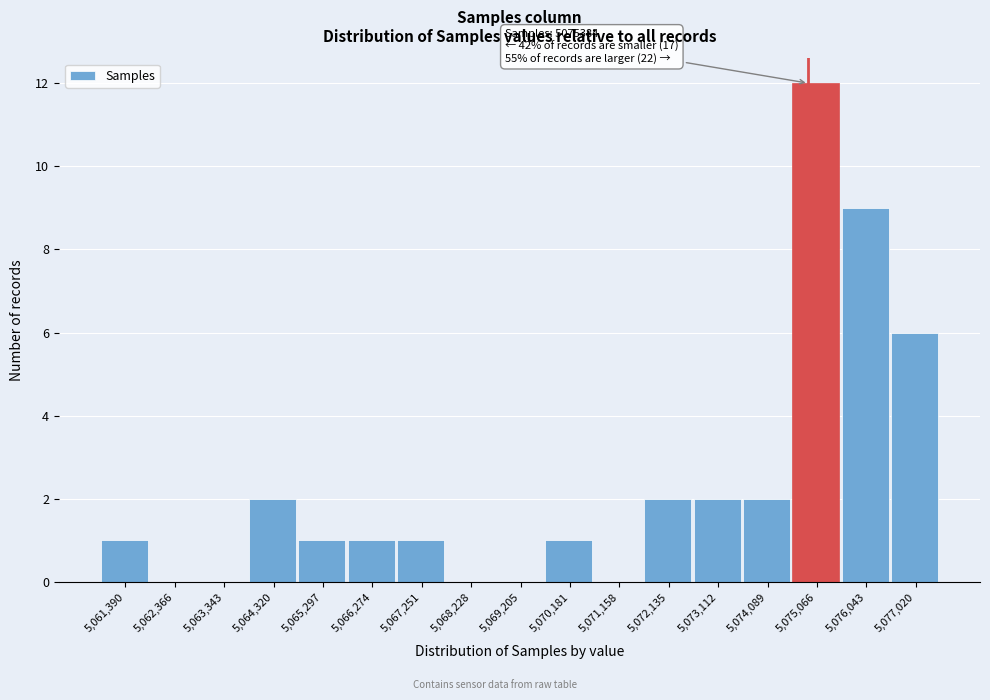

Reading right to left, extract all data points from this chart.

5,077,020=6	5,076,043=9	5,075,066=12	5,074,089=2	5,073,112=2	5,072,135=2	5,071,158=0	5,070,181=1	5,069,205=0	5,068,228=0	5,067,251=1	5,066,274=1	5,065,297=1	5,064,320=2	5,063,343=0	5,062,366=0	5,061,390=1